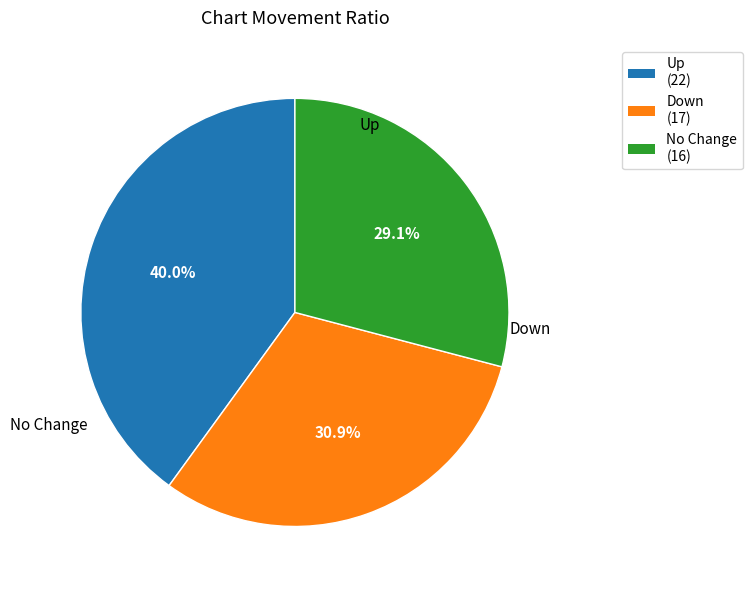

To the nearest percent, what is the average slice percentage?

33%